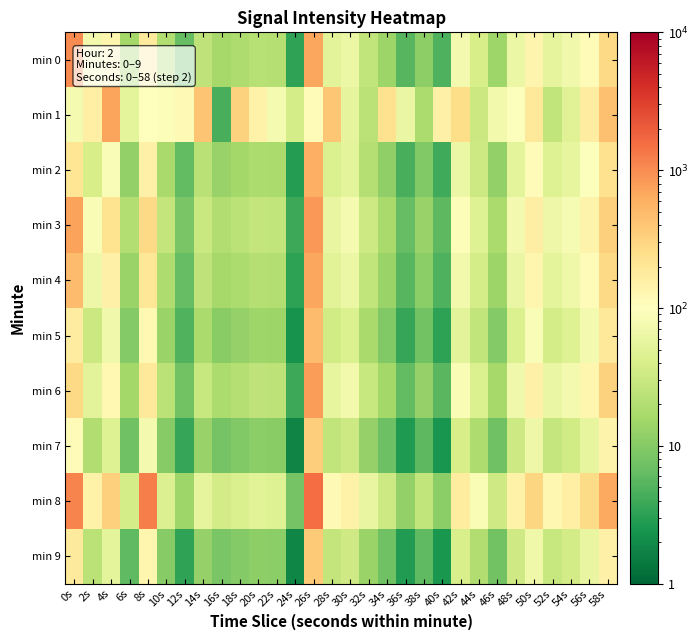

List the series in order of their peak value, highest first.

min 8, min 0, min 3, min 6, min 1, min 4, min 2, min 5, min 9, min 7